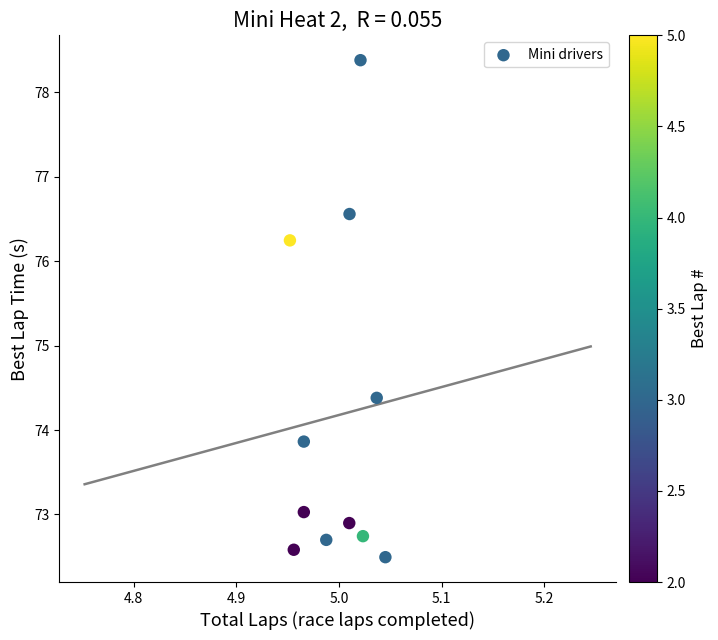

What Y value in the scatter plot is closest to 75?

74.4